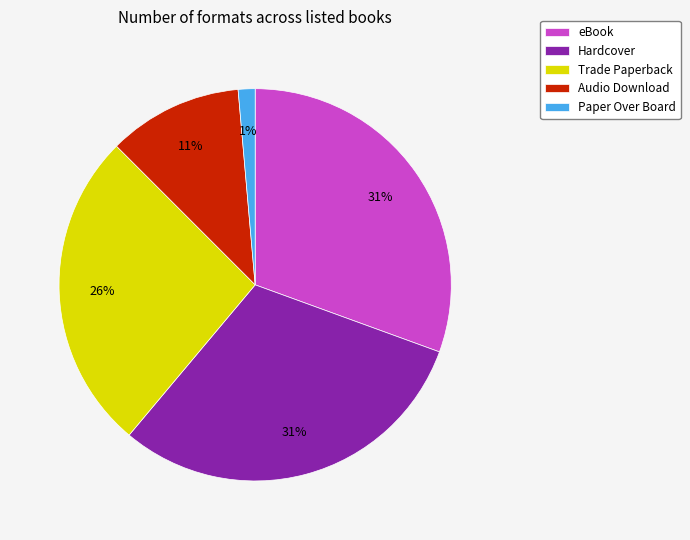

Is Trade Paperback the majority of the pie?

No